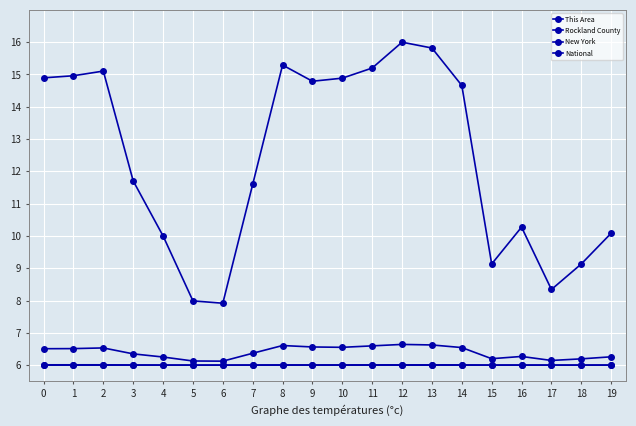

Rank the series by their maximum value, from highest to lowest.

National, New York, Rockland County, This Area